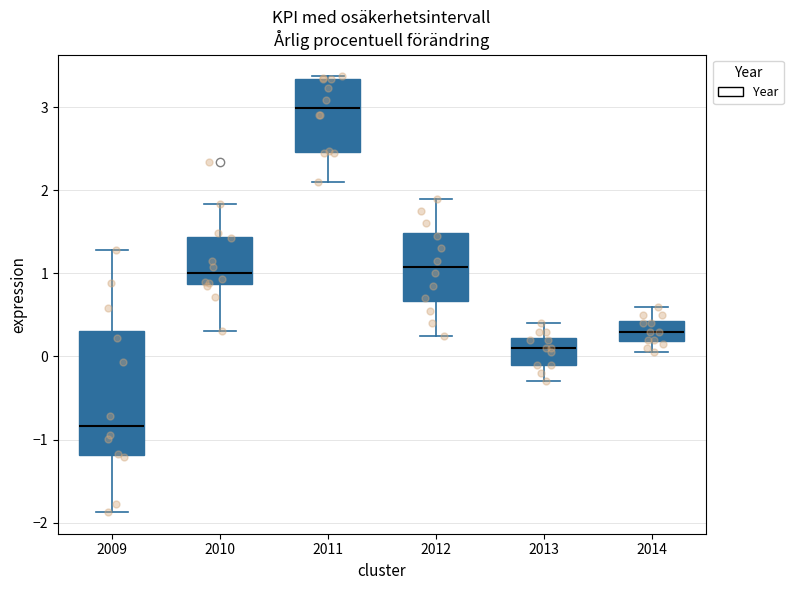

Comparing the boxes themselves (not the whiskers), which one is the tallest?

2009